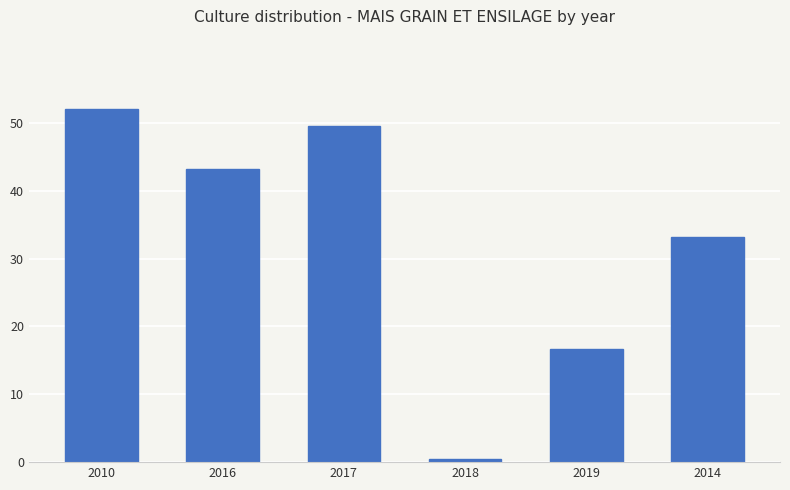

True or false: the data shows 67.6 at 2017.

False